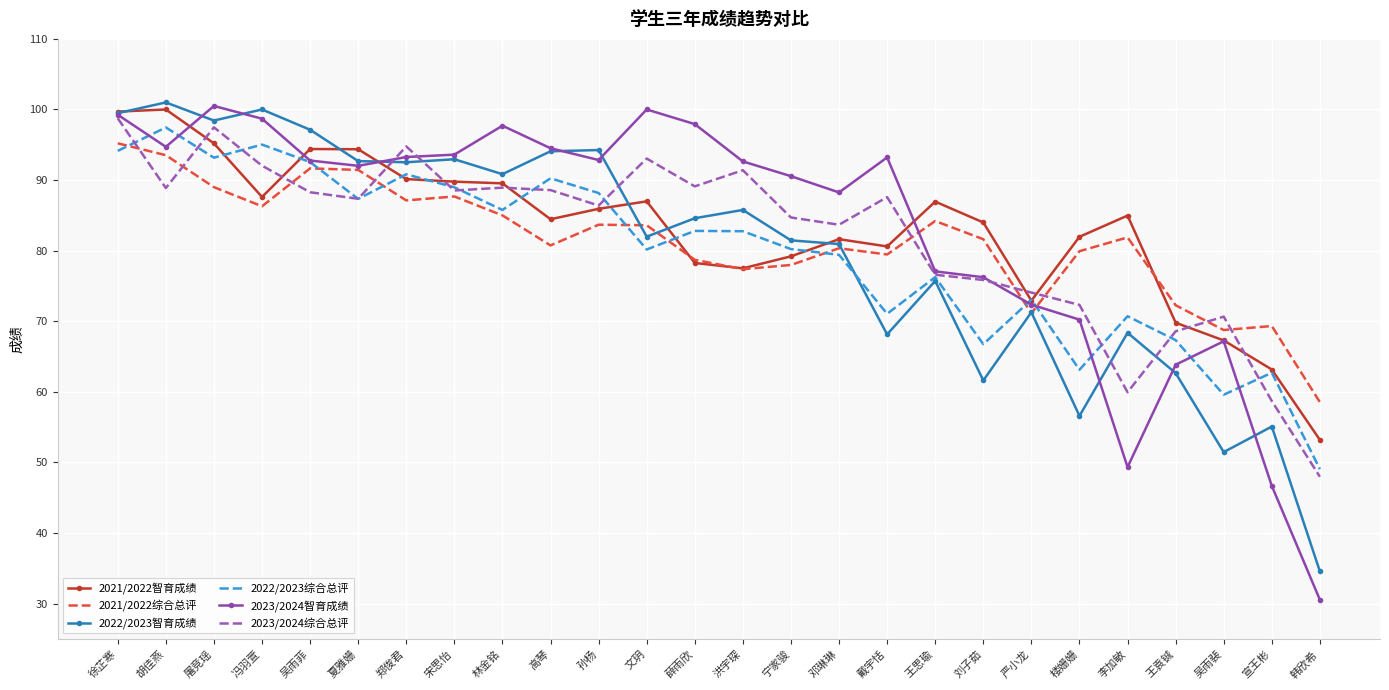

What is the total value across all series at 夏雅姗?

545.2